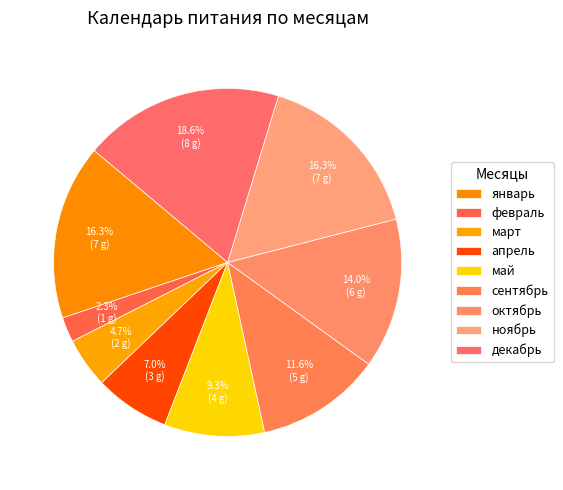

How many slices are in this pie chart?

9